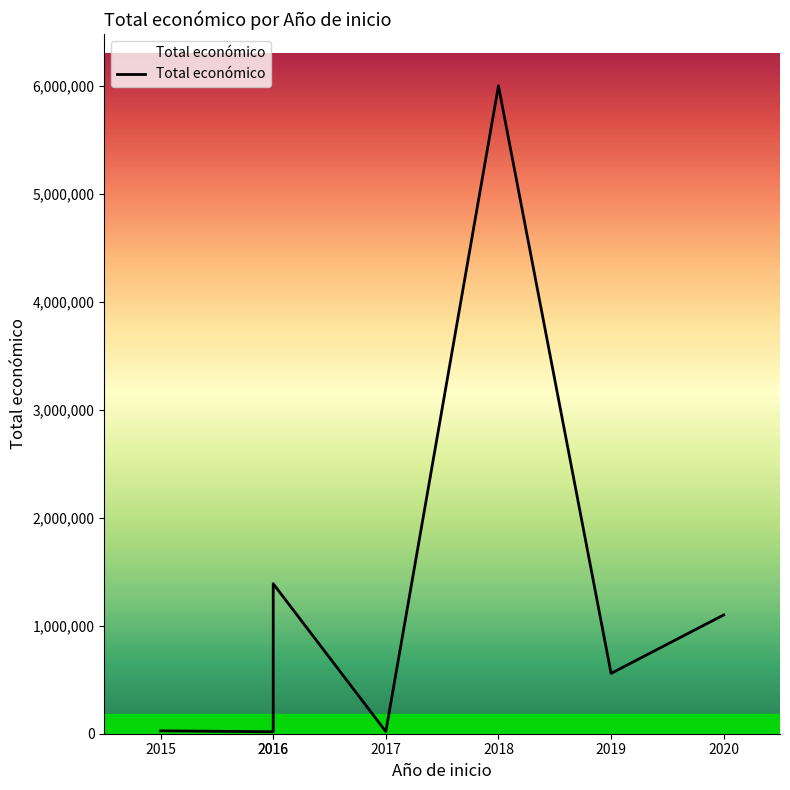

What is the smallest value displayed?

18169